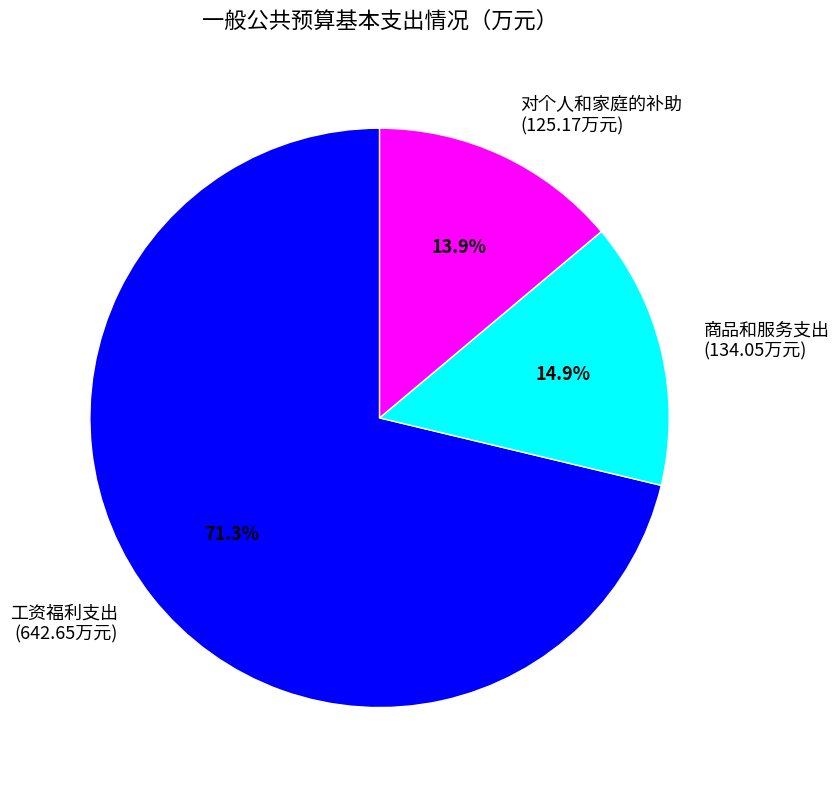

To the nearest percent, what is the combined percentage of 对个人和家庭的补助 and 商品和服务支出?

29%